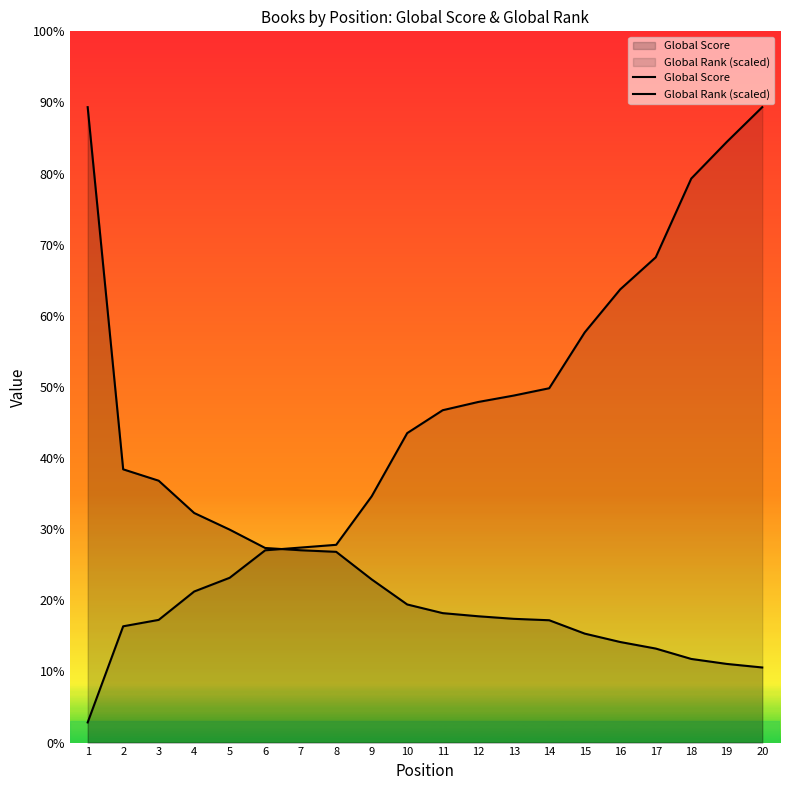

Where do Global Rank (scaled) and Global Score first cross each other?

6 and 7